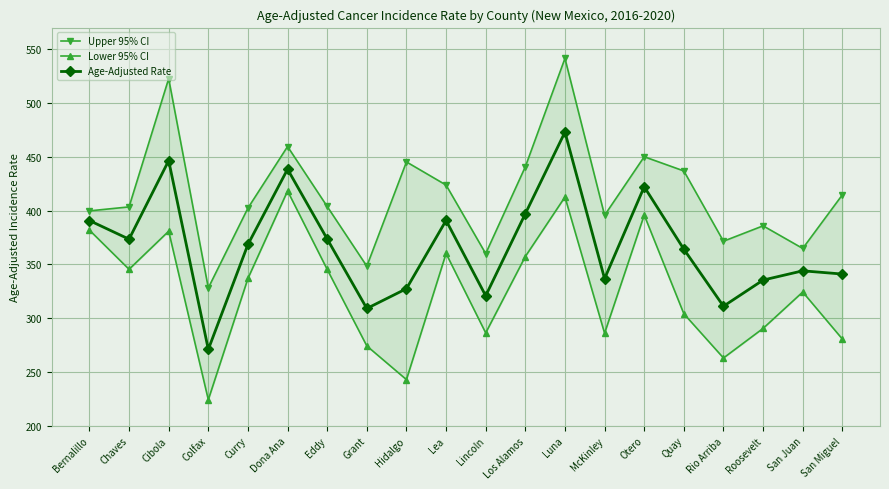

At Lea, list the series in order from largest to smallest.

Upper 95% CI, Age-Adjusted Rate, Lower 95% CI